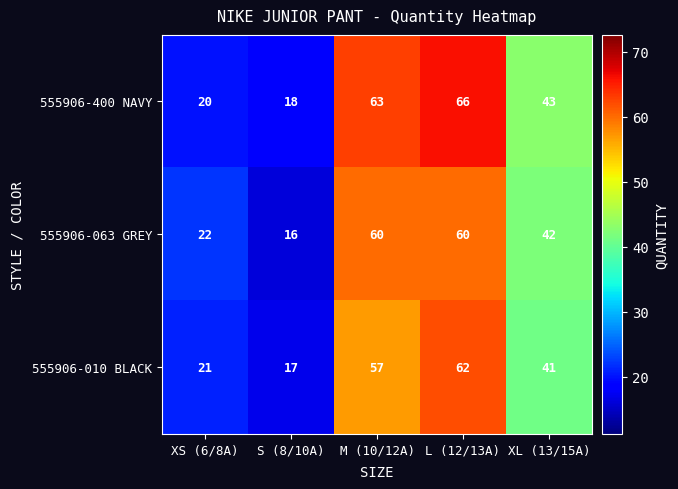

Reading right to left, extract all data points from this chart.

555906-400 NAVY: 43	66	63	18	20
555906-063 GREY: 42	60	60	16	22
555906-010 BLACK: 41	62	57	17	21